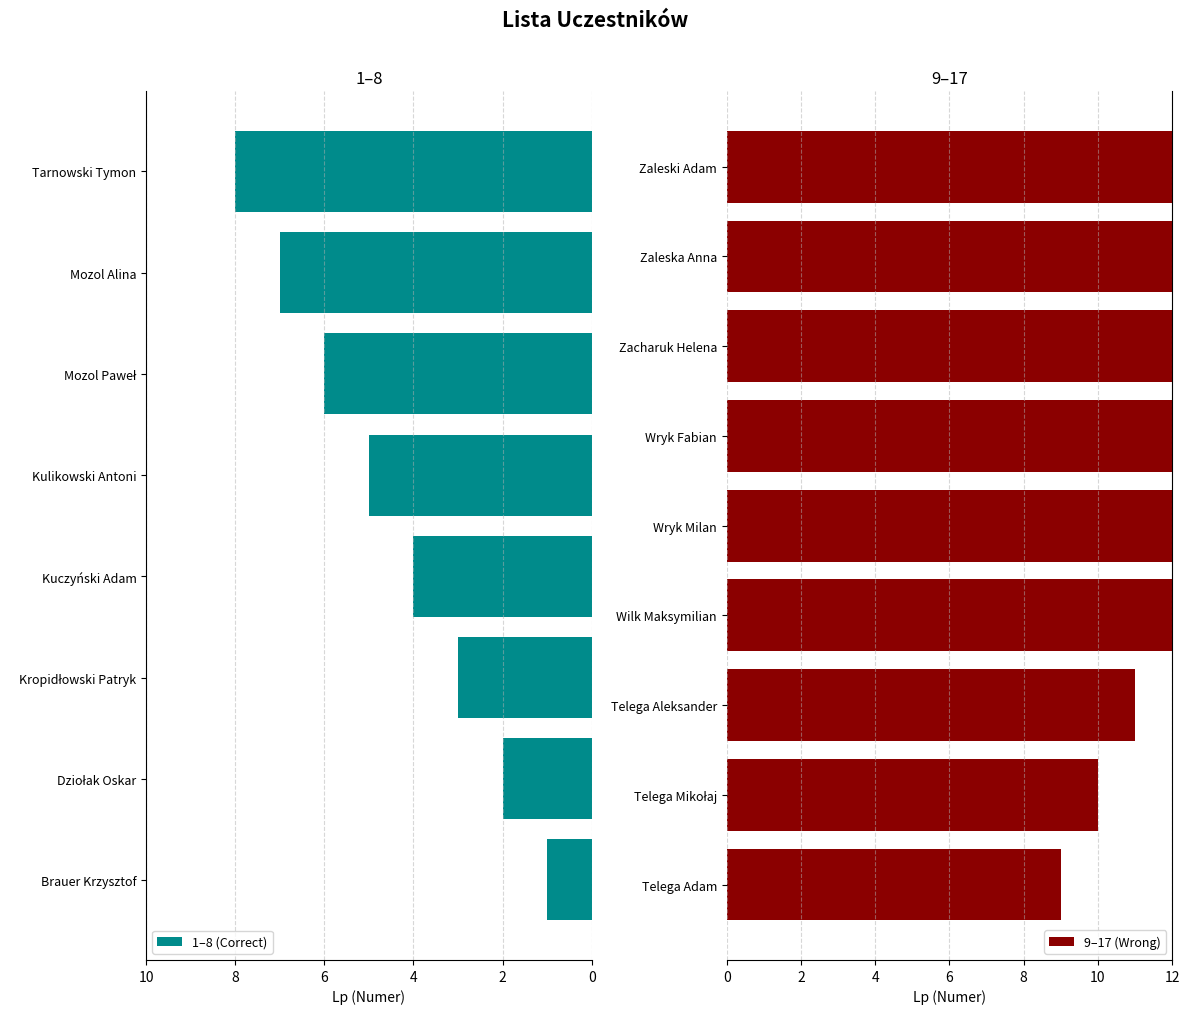

How many bars are there in total?

17